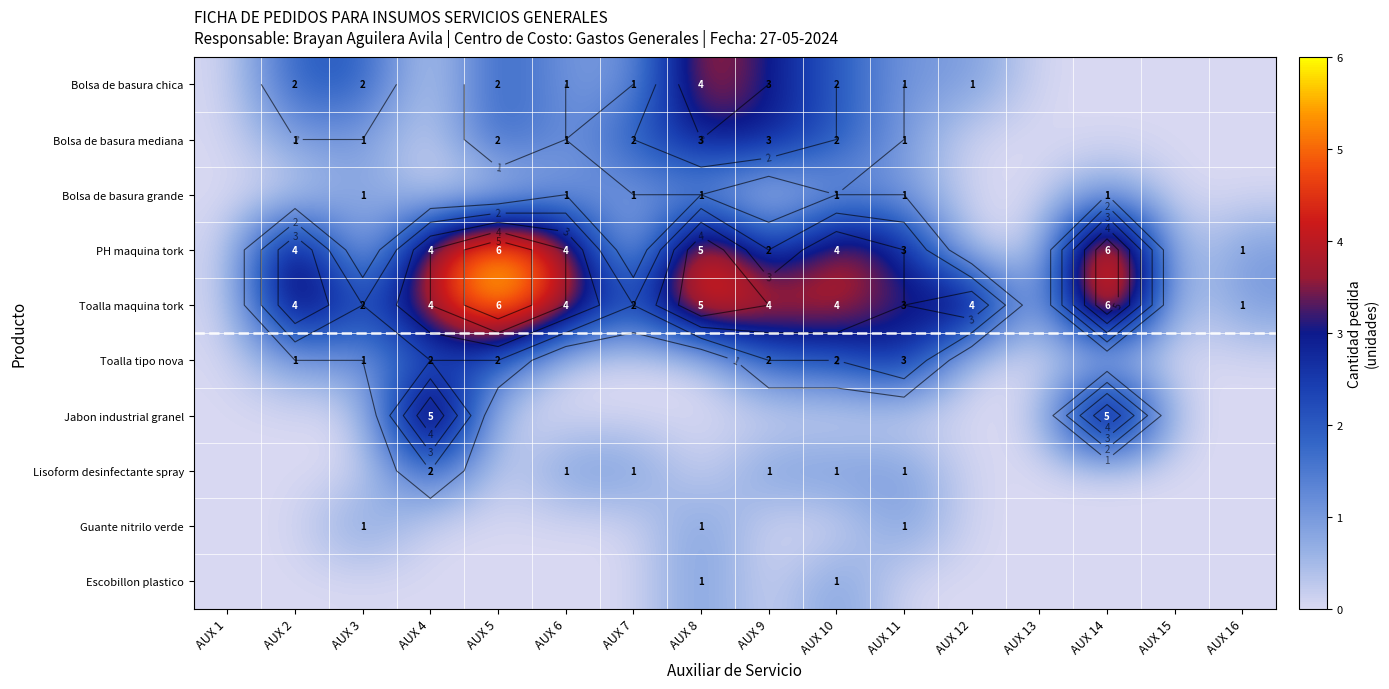

What is the difference between the maximum and minimum values in the Bolsa de basura mediana series?

3